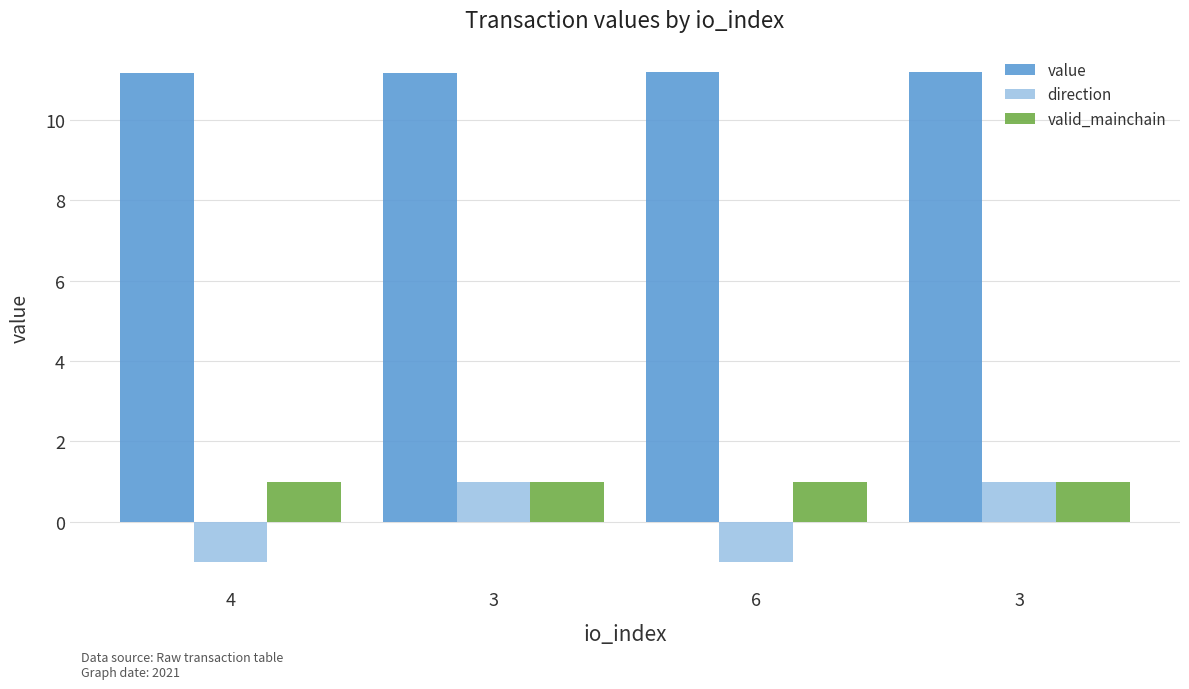

How many groups of bars are there?

4